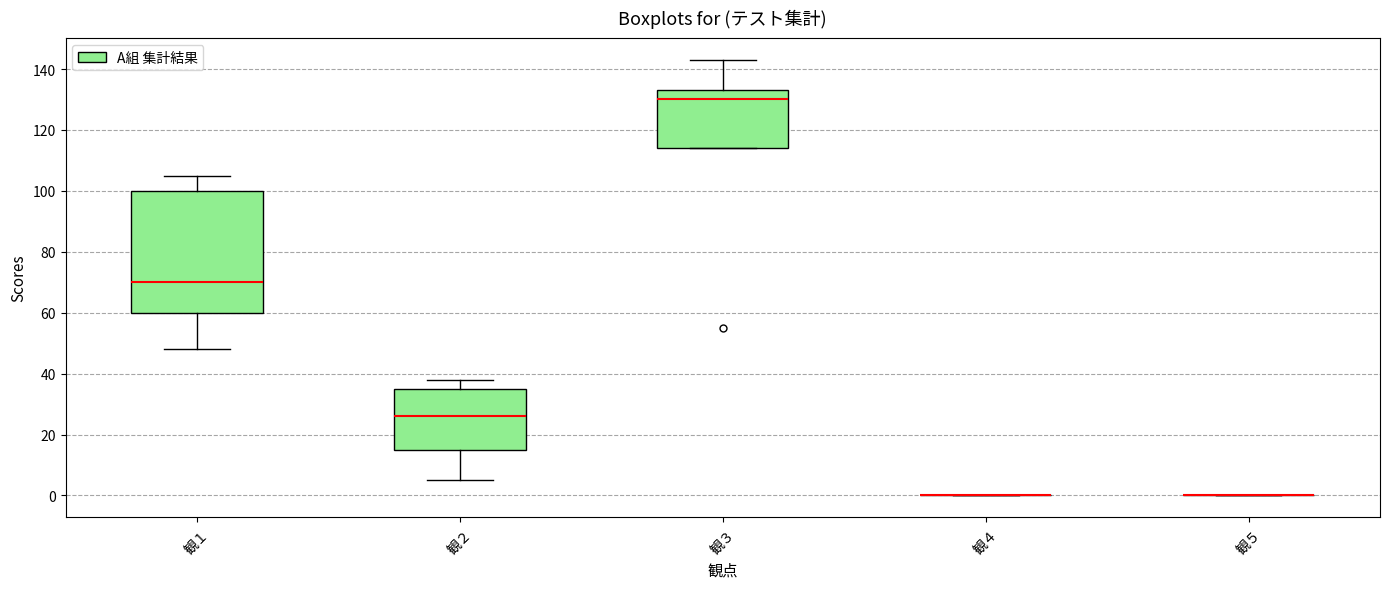

Reading left to right, transcribe this box plot: for each box, give where its median line is, the range the box spans, and where its two whiskers end, as read against the y-axis. The values are not printed on the chart, so give them approximately, as read against the axis.

観１: median 70, box 60 to 100, whiskers 48 to 106
観２: median 26, box 16 to 36, whiskers 6 to 38
観３: median 130, box 114 to 134, whiskers 114 to 144
観４: box collapsed to a line at 0, whiskers 0 to 0
観５: box collapsed to a line at 0, whiskers 0 to 0